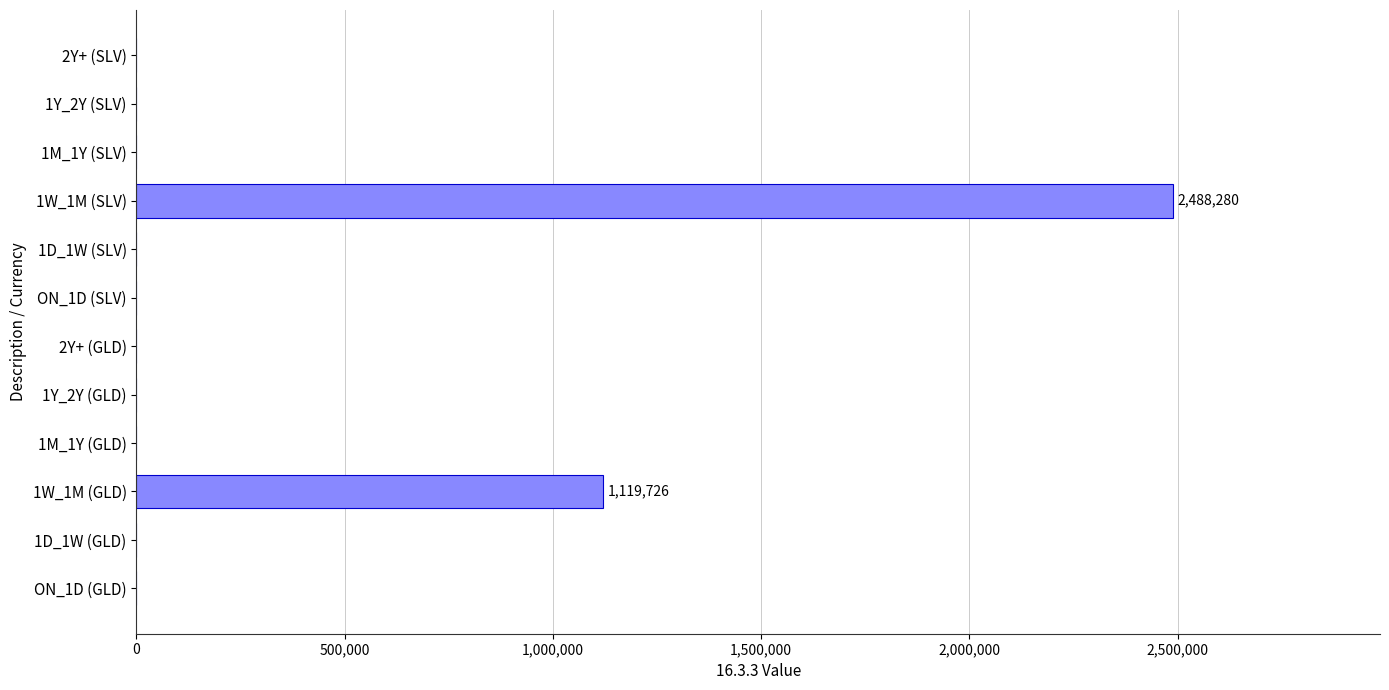

Where is the data nearest to the value 1244140?

1W_1M (GLD)